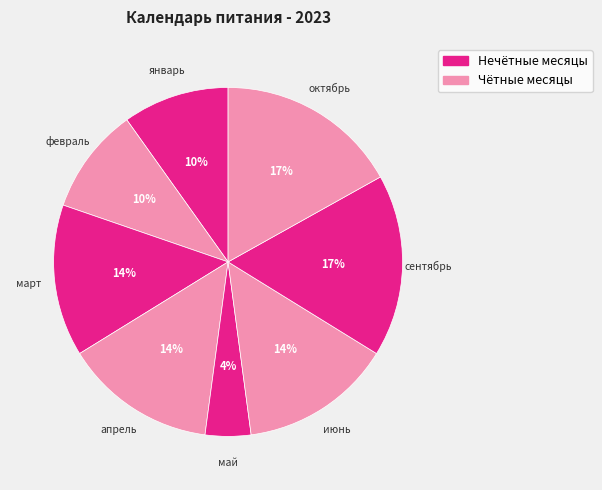

How many slices are in this pie chart?

8